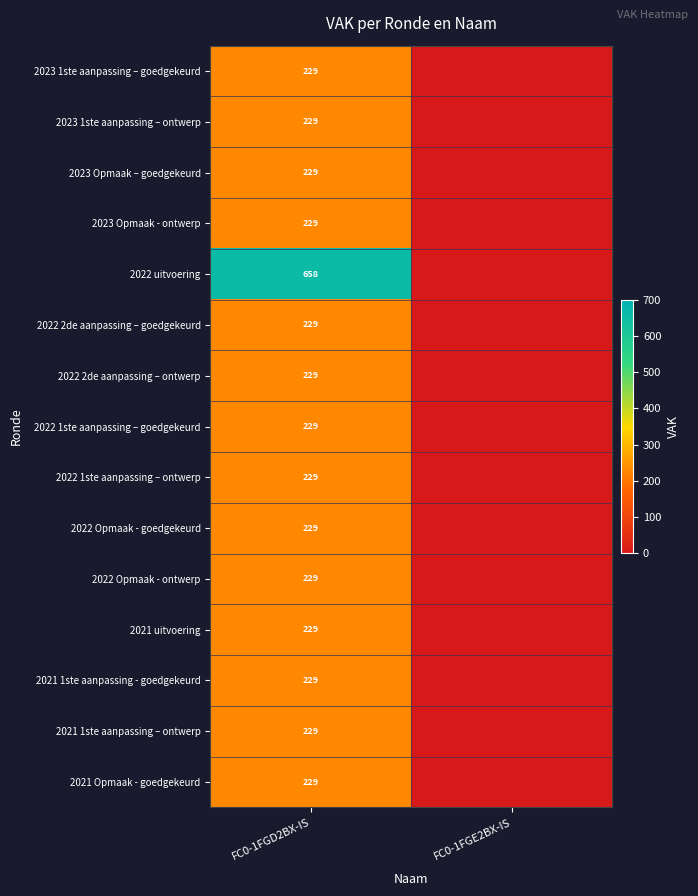

The value of 2022 uitvoering at FC0-1FGD2BX-IS is 658. True or false?

True